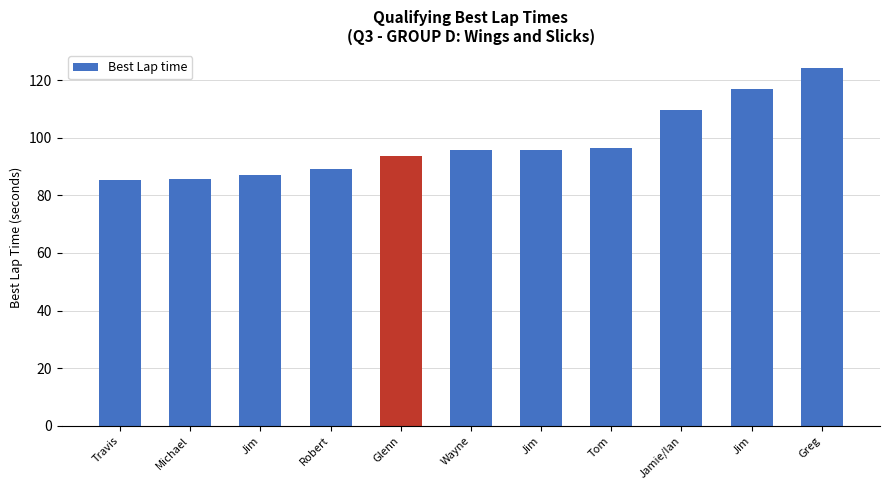

Where is the data nearest to the value 104?

Jamie/Ian